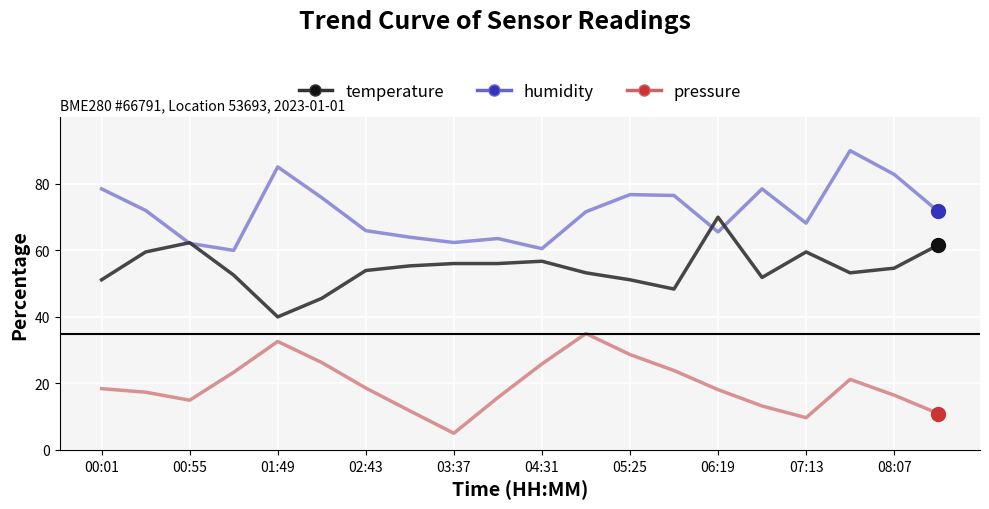

Rank the series by their maximum value, from lowest to highest.

pressure, temperature, humidity